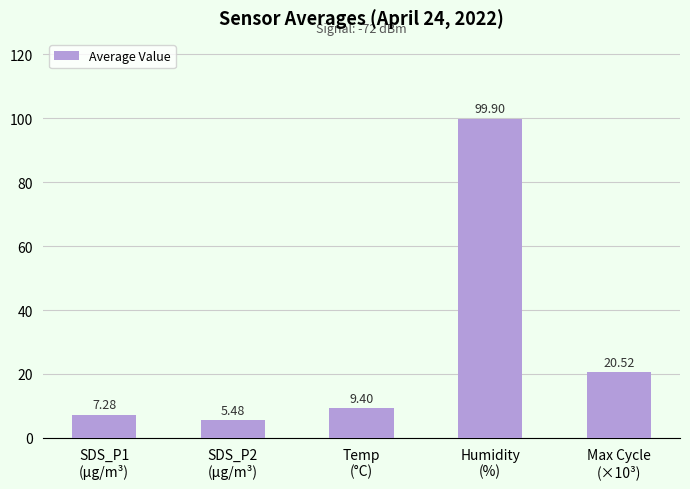

Which has a higher value, Max Cycle
(×10³) or SDS_P1
(µg/m³)?

Max Cycle
(×10³)